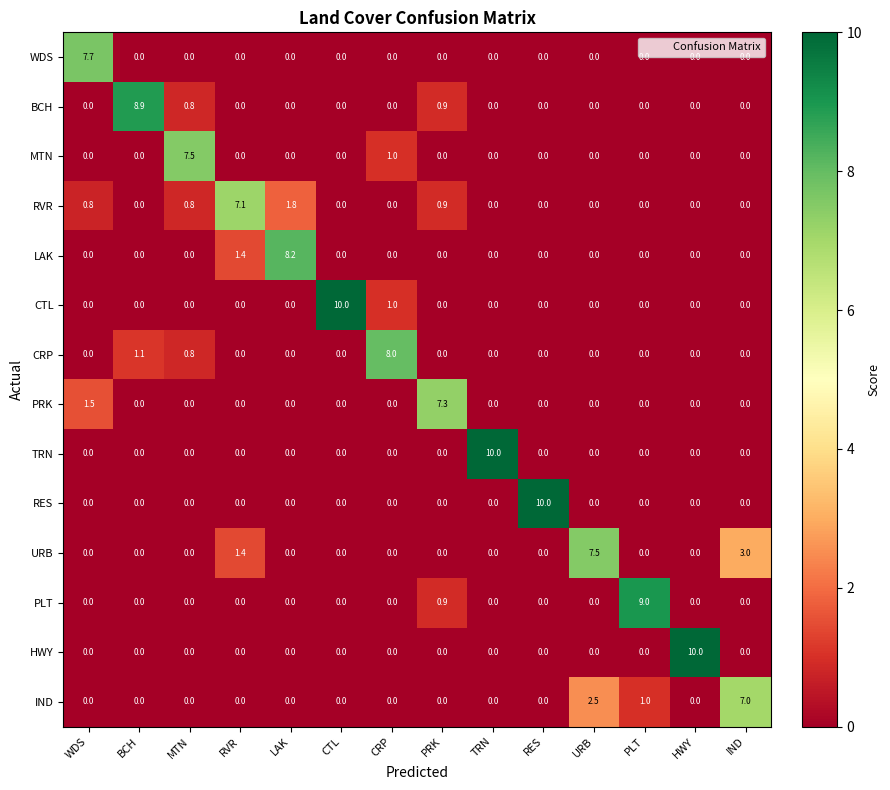

Between BCH and URB, which series saw the biggest shift?

BCH